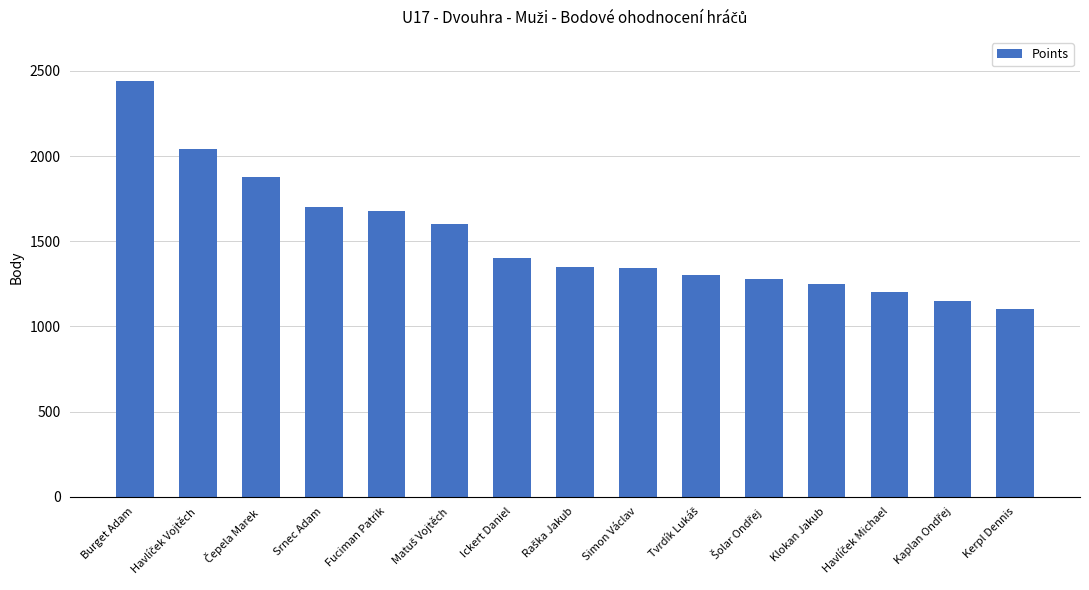

What is the value of the 6th bar from the left?

1600